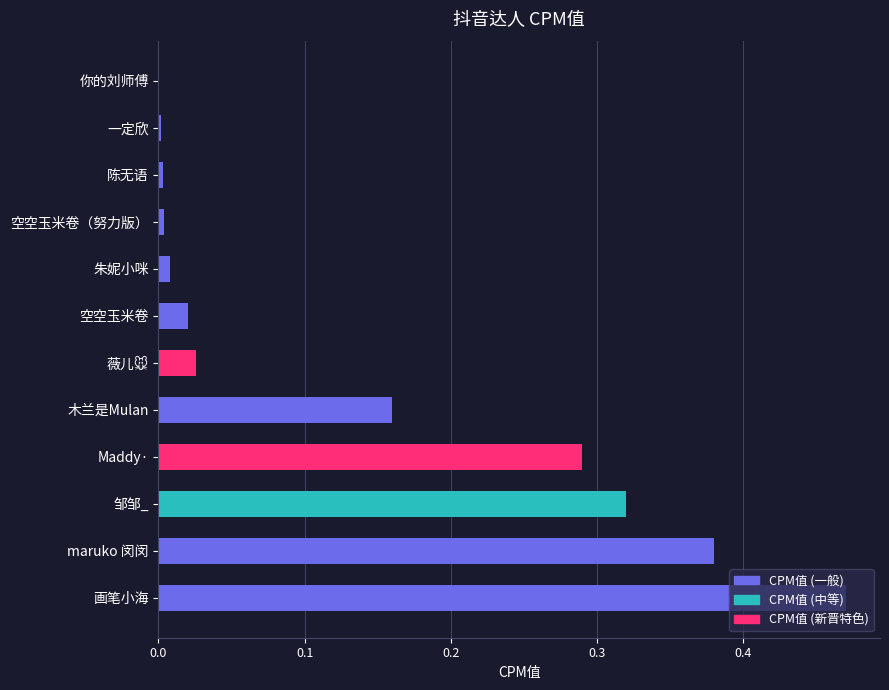

At which category does the chart reach its peak across all series?

画笔小海